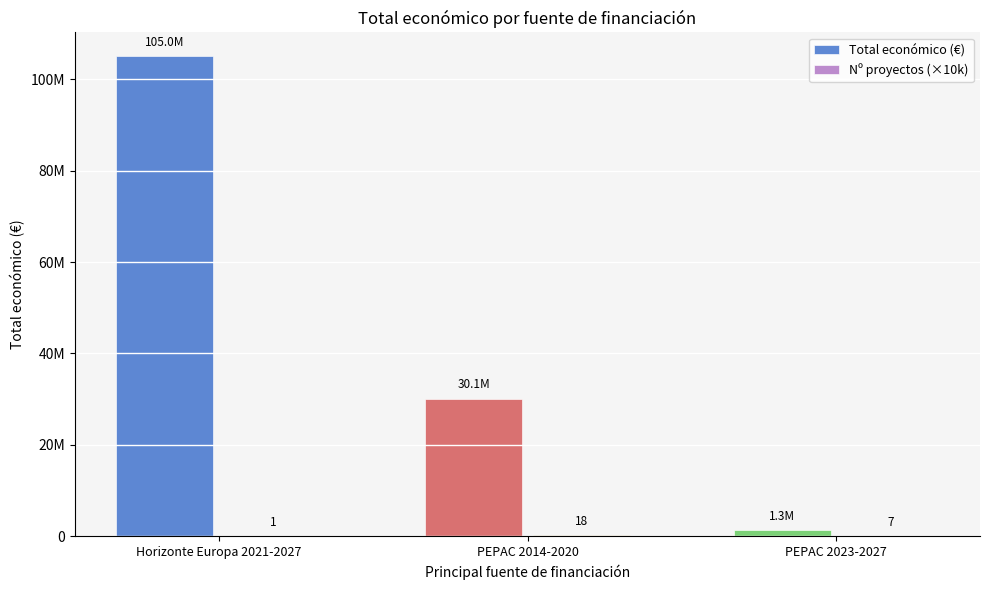

Reading left to right, extract all data points from this chart.

Total económico (€): 105000000	30105922	1318208
Nº proyectos (×10k): 10000	180000	70000